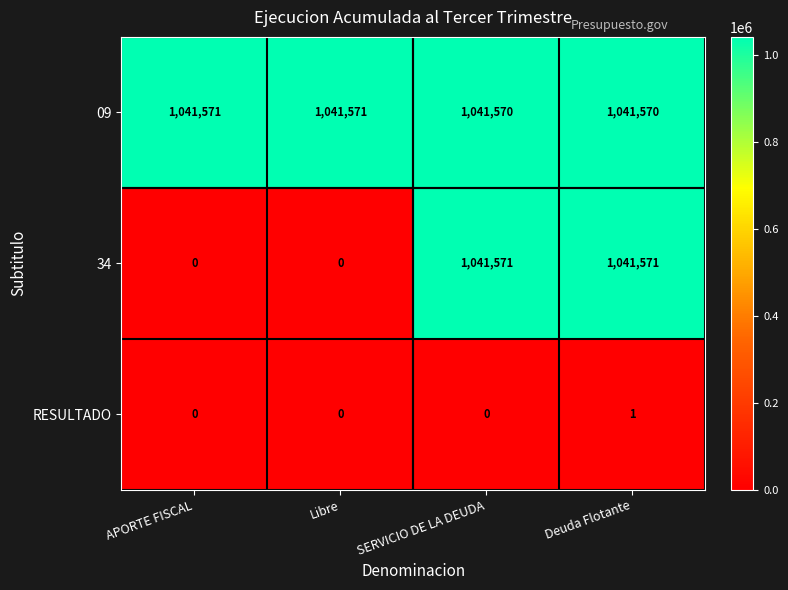

How many data points in 34 are less than 1041571?

2